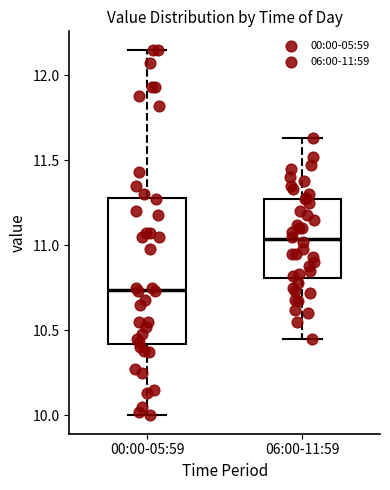

Reading left to right, transcribe this box plot: for each box, give where its median line is, the range the box spans, and where its two whiskers end, as read against the y-axis. The values are not printed on the chart, so give them approximately, as read against the axis.

00:00-05:59: median 10.75, box 10.40 to 11.30, whiskers 10.00 to 12.15
06:00-11:59: median 11.05, box 10.80 to 11.25, whiskers 10.45 to 11.65